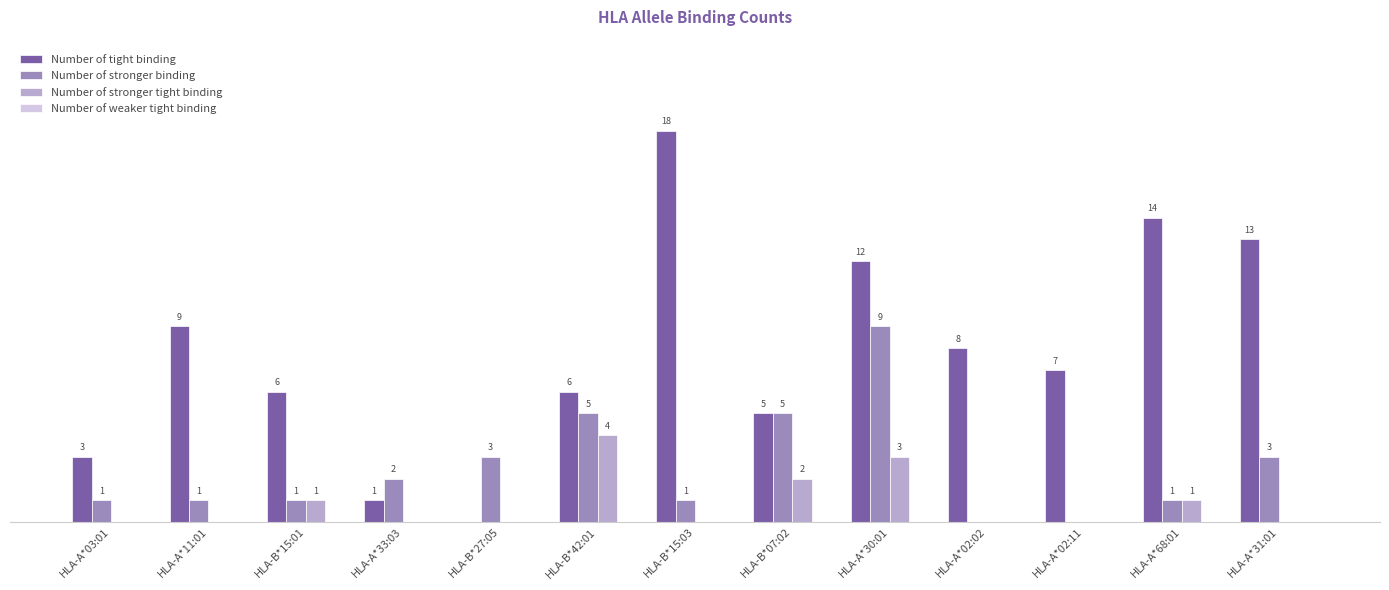

Where does the Number of tight binding series first go above 7?

HLA-A*11:01